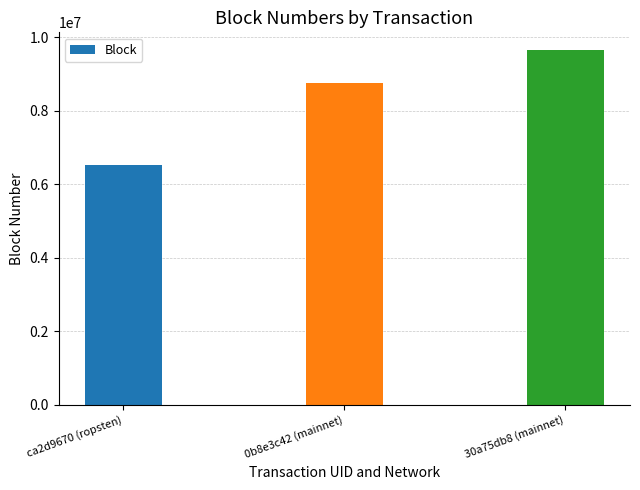

Which category has the lowest value across all series?

ca2d9670 (ropsten)